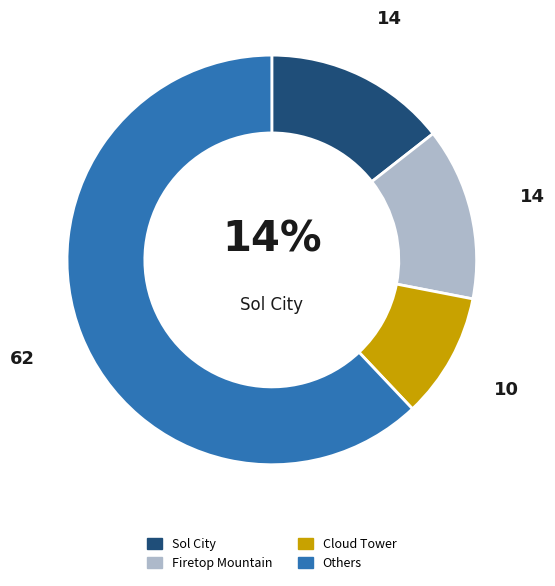

Is there a majority slice in this chart?

Yes